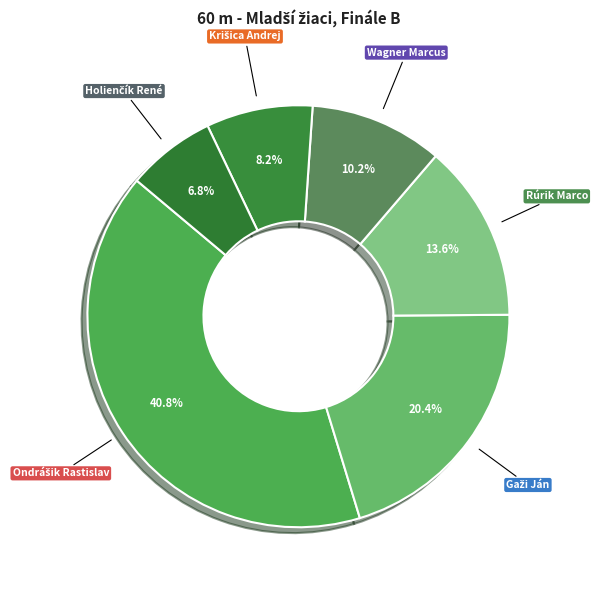

Does Rúrik Marco represent more than half of the total?

No